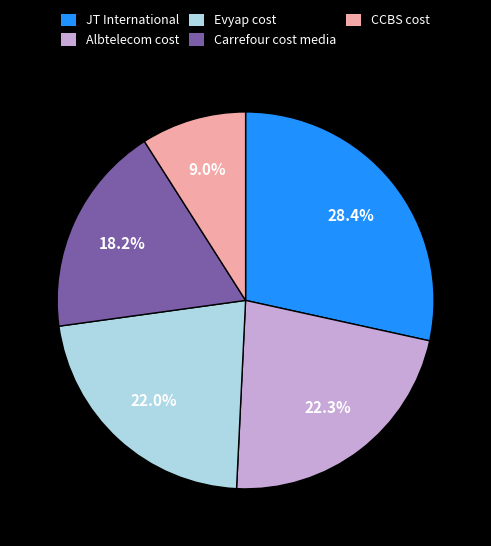

What percentage do Albtelecom cost and CCBS cost together represent?

31.3%